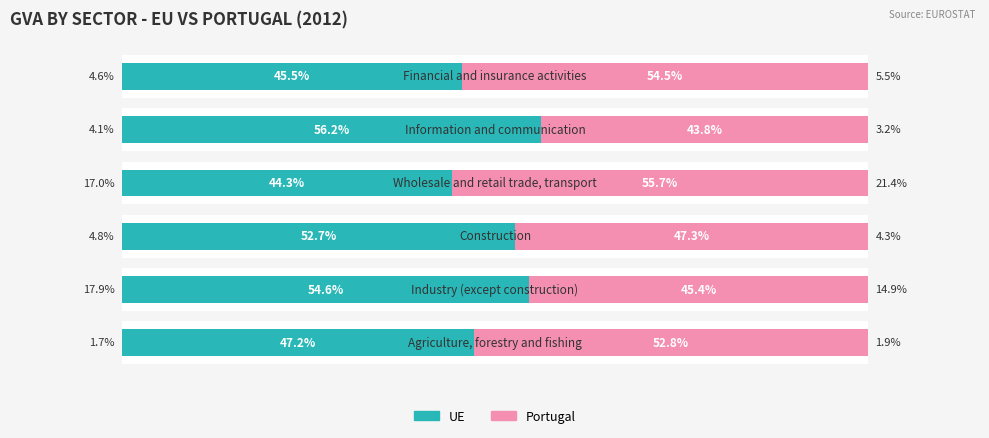

What is the greatest value displayed?

56.2